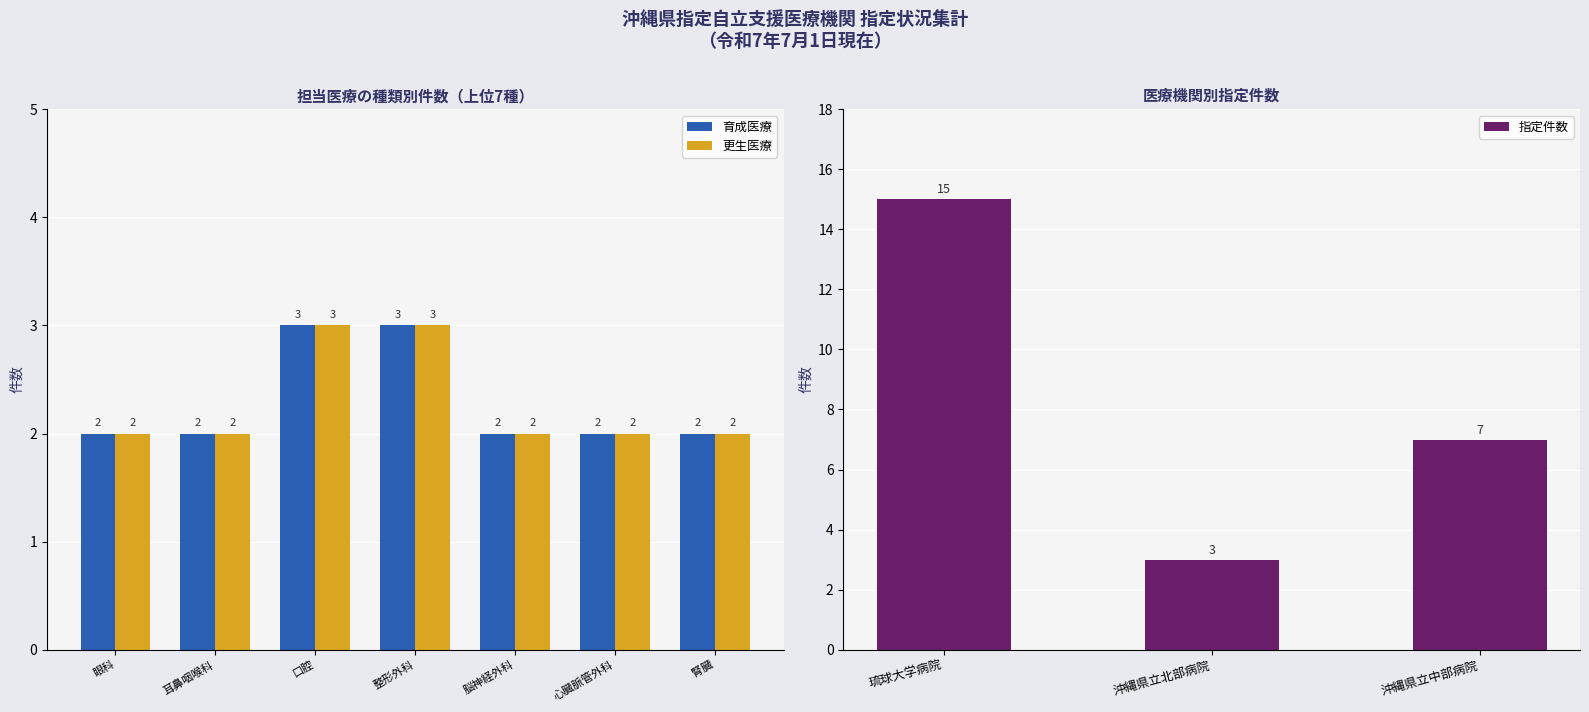

True or false: 育成医療 has a value of 4 at 耳鼻咽喉科.

False